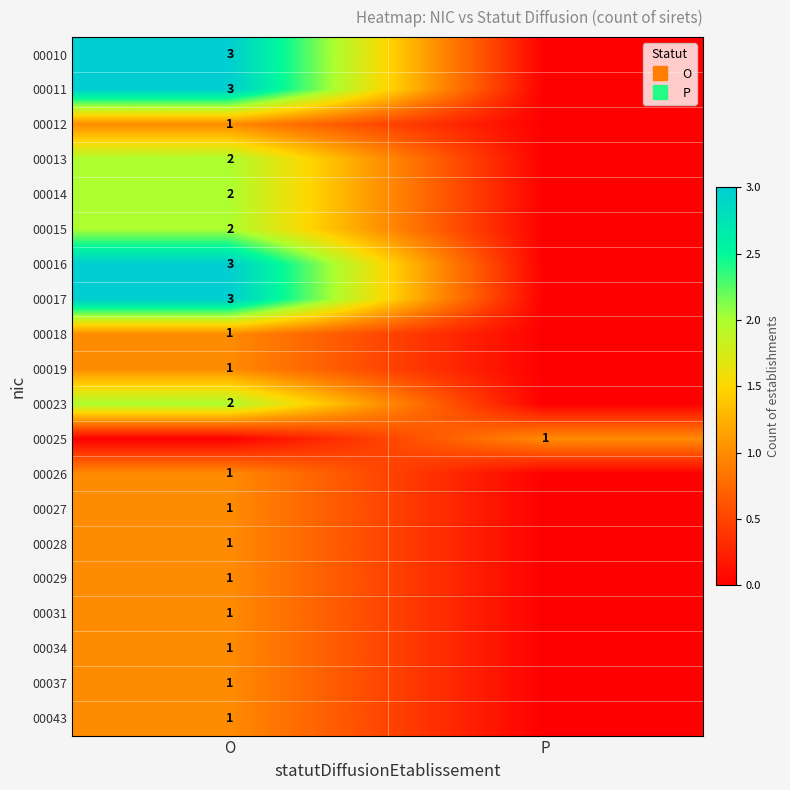

Count the 00023 values in the range 0 to 2.

2